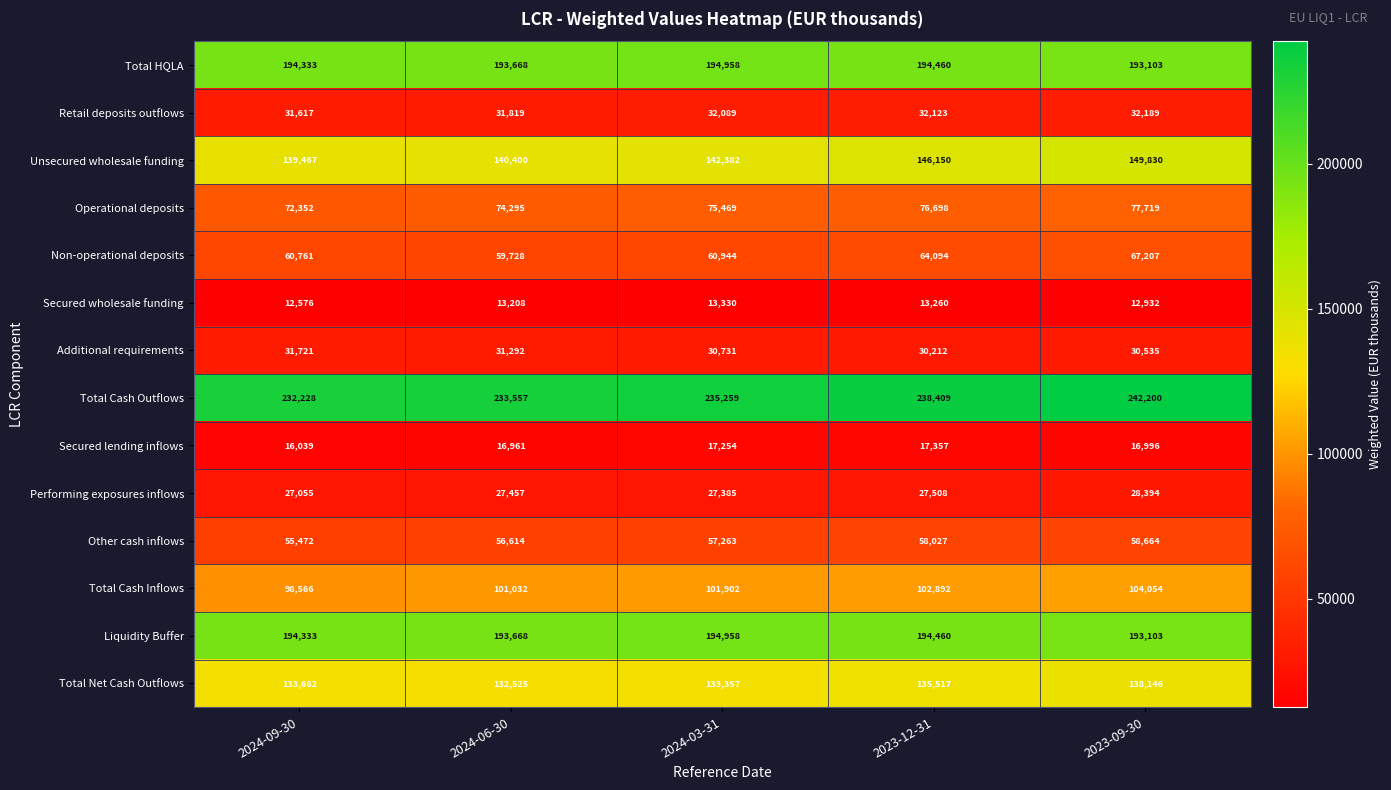

Rank the categories by Operational deposits value from highest to lowest.

2023-09-30, 2023-12-31, 2024-03-31, 2024-06-30, 2024-09-30